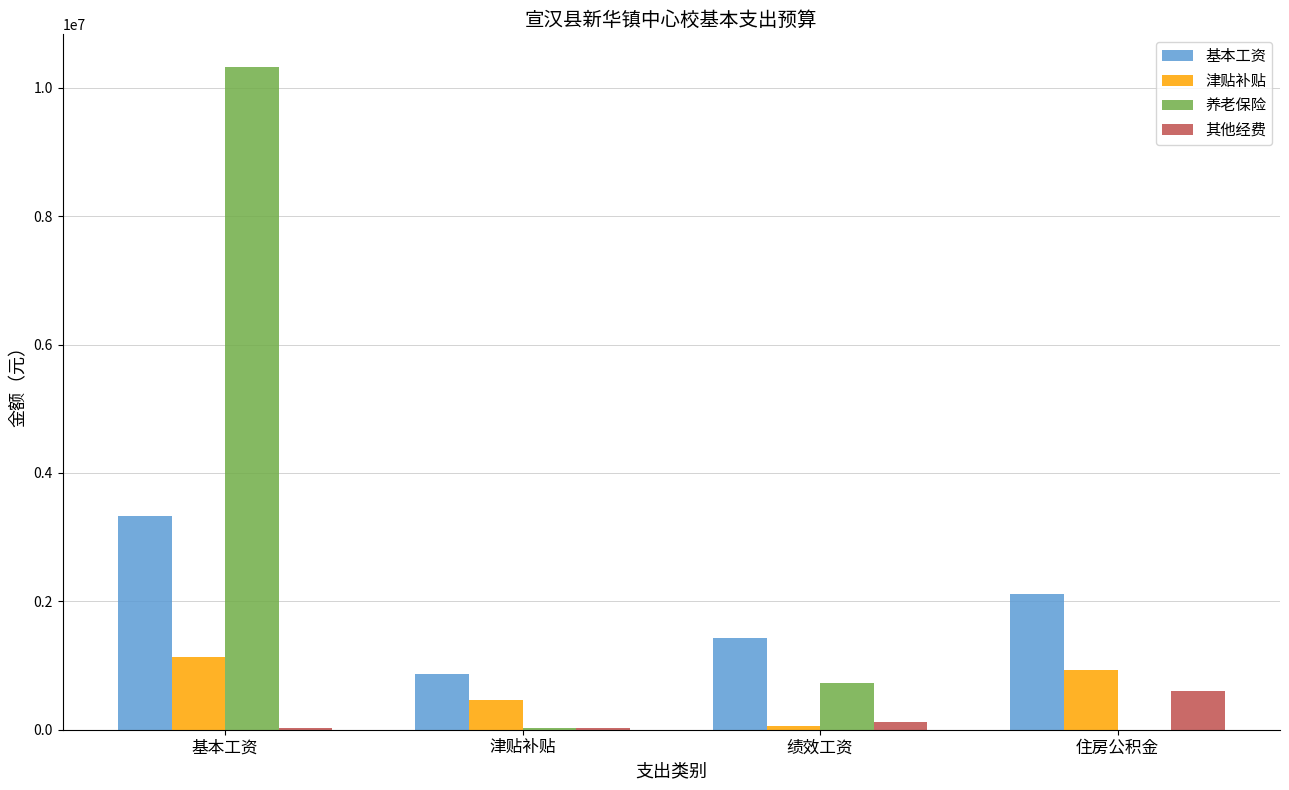

Between 基本工资 and 住房公积金, which series saw the biggest shift?

养老保险